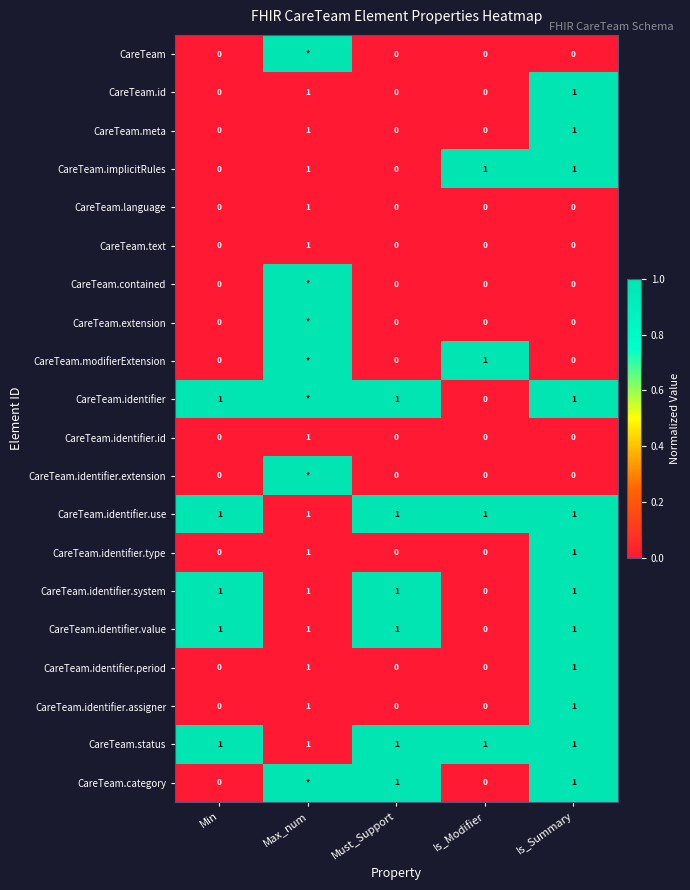

Where is CareTeam.identifier.value nearest to the value 0?

Is_Modifier